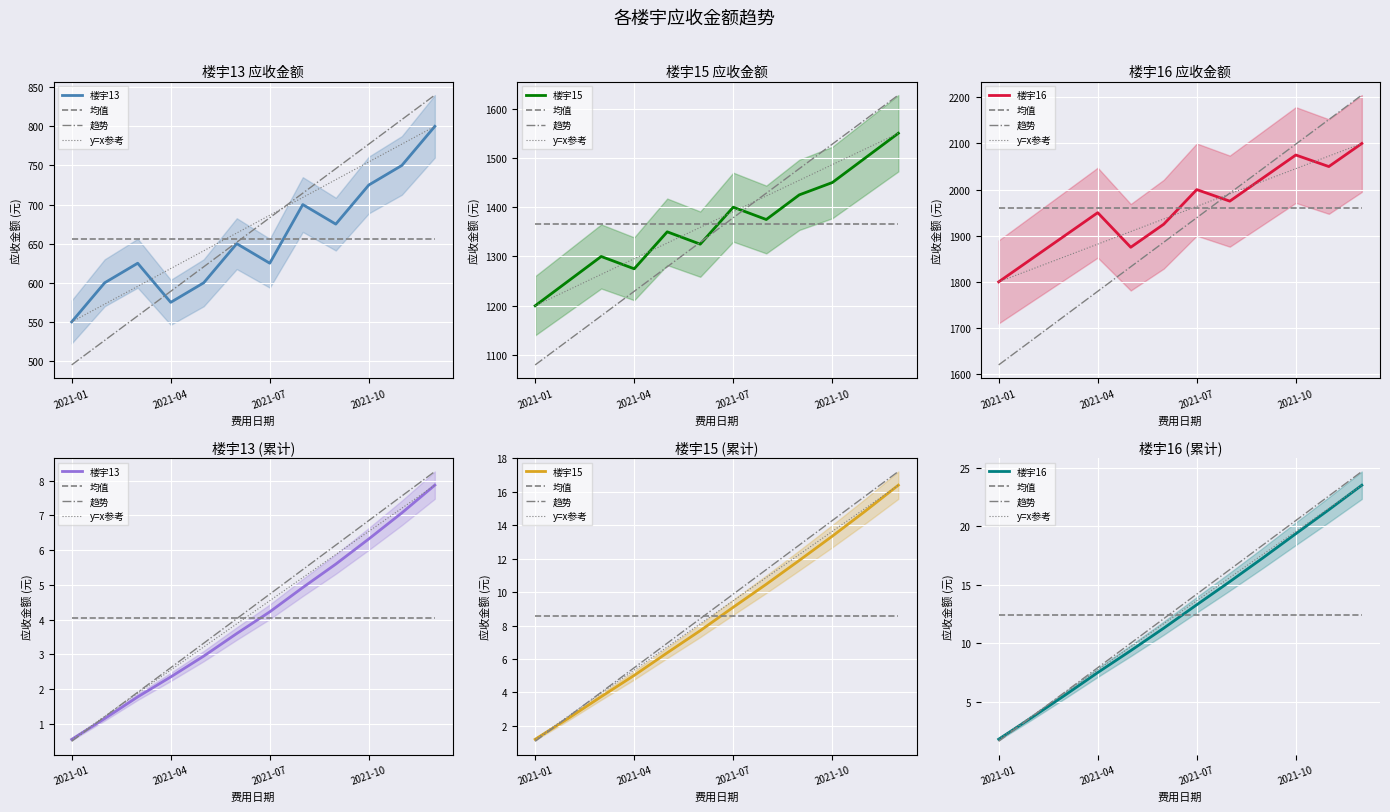

Which series has the widest spread of values?

趋势